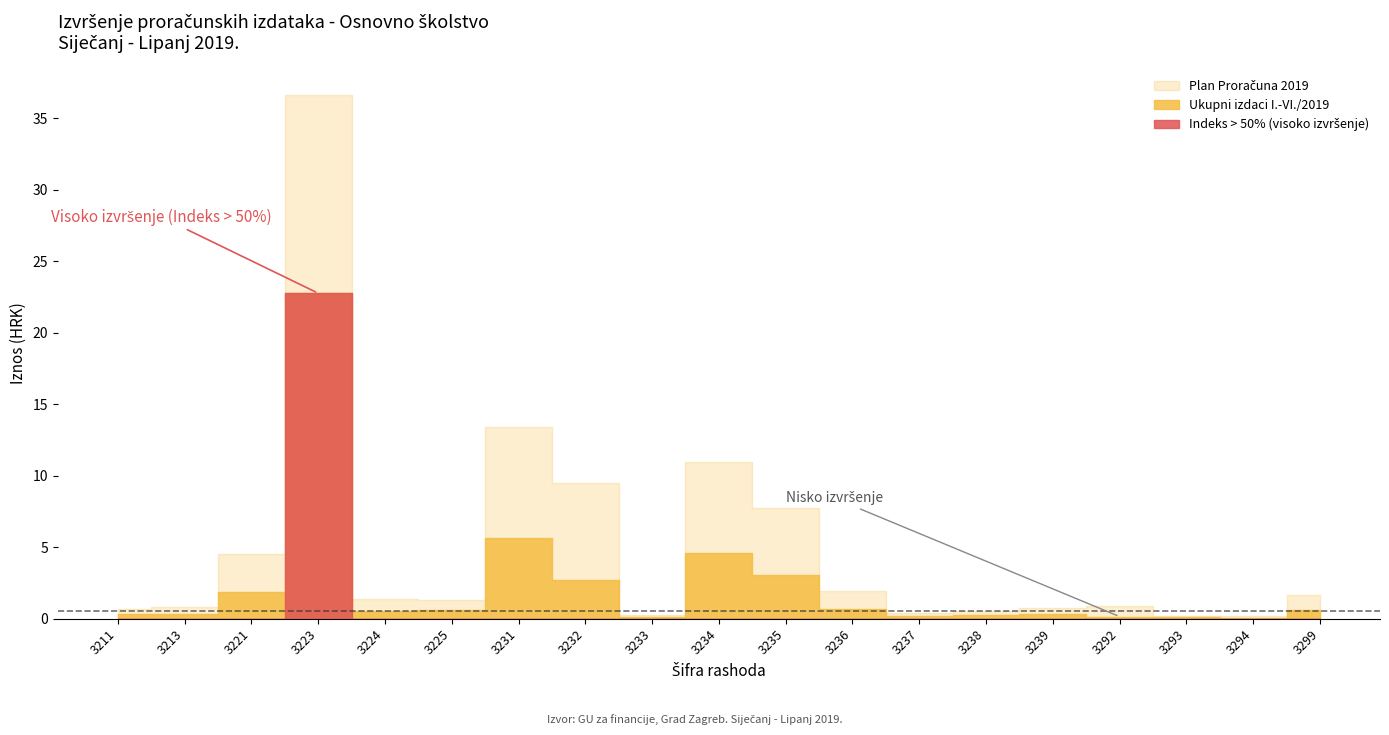

What is the value of the Plan Proračuna 2019 point at the 2nd from the left?

798400.0